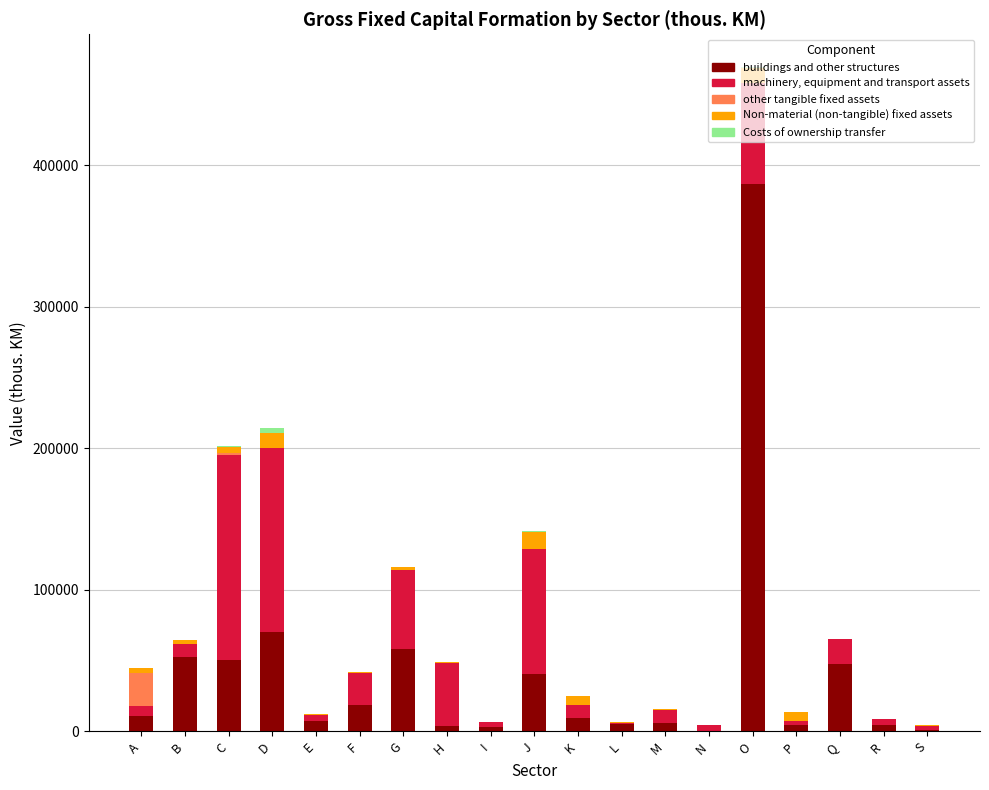

True or false: buildings and other structures has a value of 11068 at A.

True